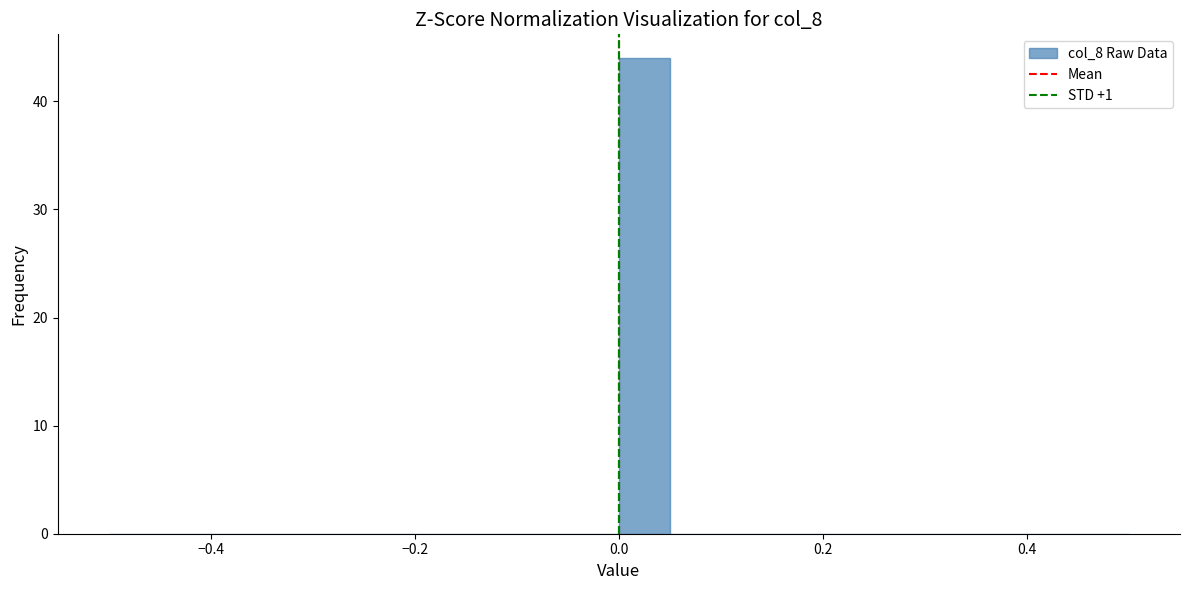

Around what value on the x-axis is the tallest bar? Give the approximate position of its centre, as read against the axis.

0.02